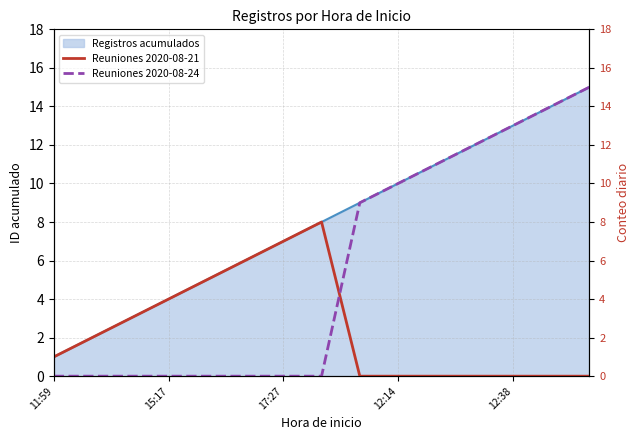

What is the maximum value for Registros acumulados?

15